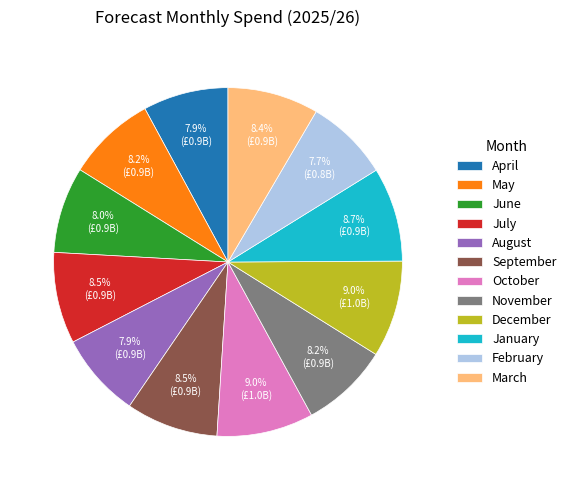

Combined, do February and March account for over 50%?

No